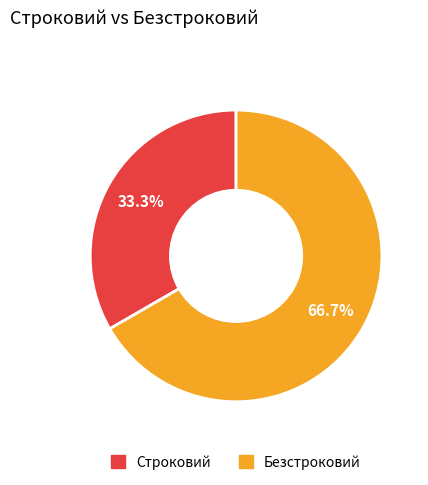

How many slices are in this pie chart?

2